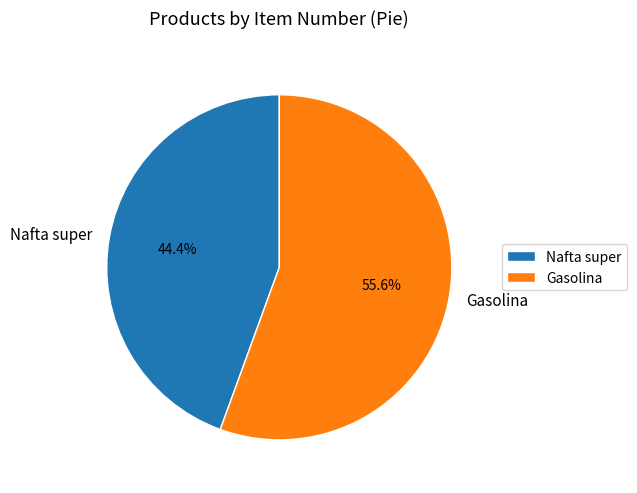

Approximately how many times larger is the value at Nafta super compared to Gasolina?

0.8